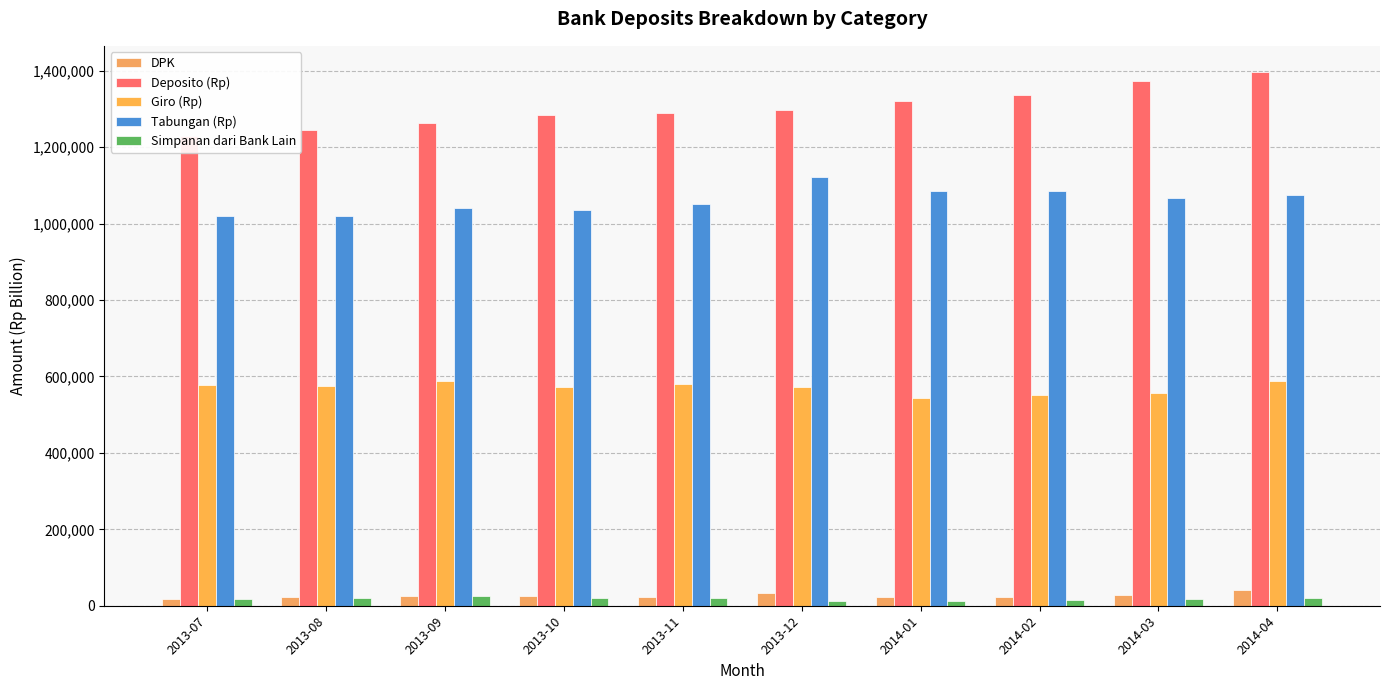

What is the difference between the Giro (Rp) values at 2014-03 and 2013-07?

20958.4